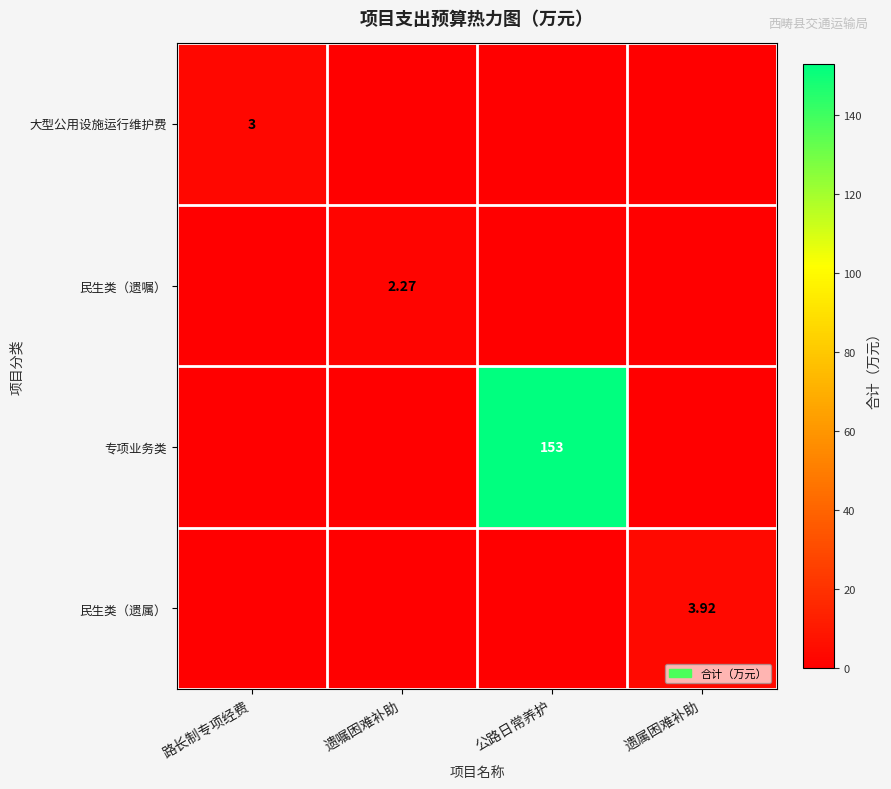

How many distinct data groups are displayed?

4